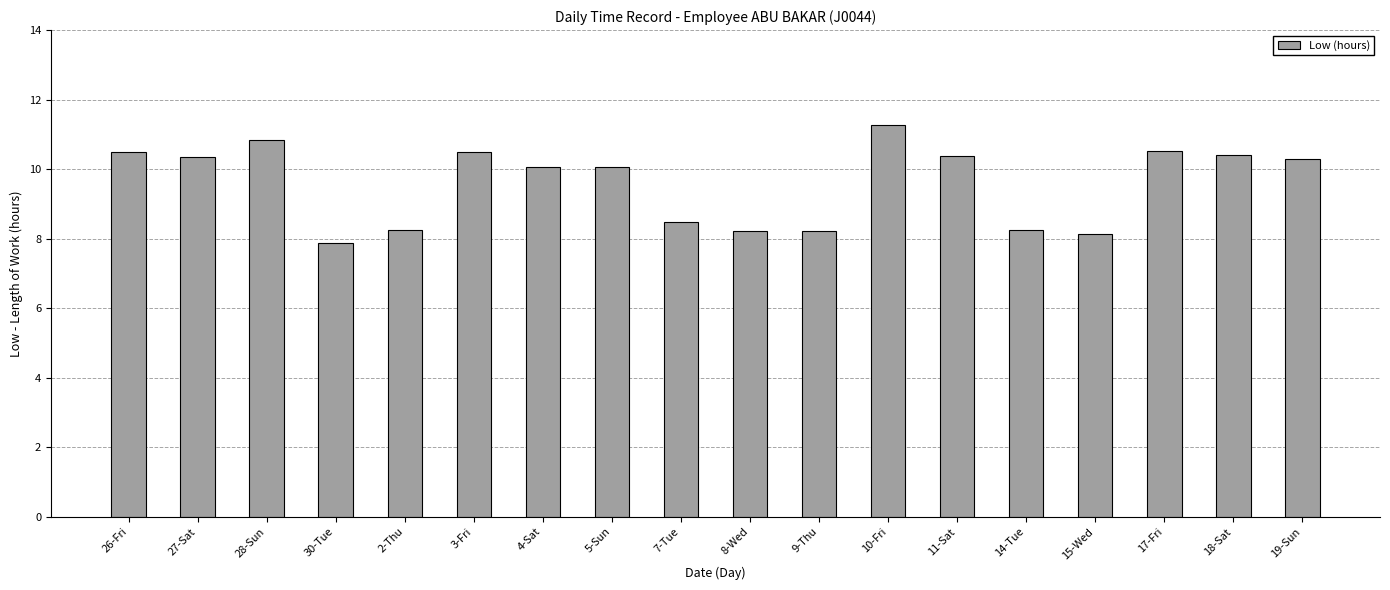

What is the ratio of the value at 4-Sat to the value at 11-Sat?

1.0